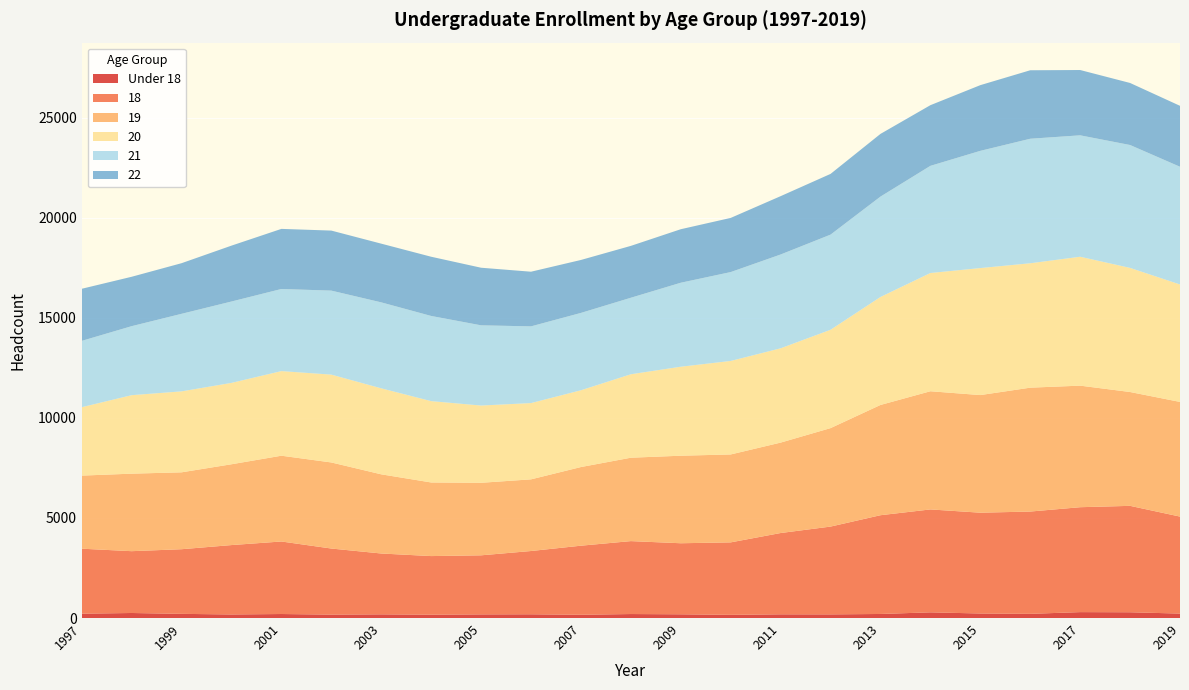

Reading left to right, extract all data points from this chart.

Under 18: 218	252	209	179	201	172	185	168	183	188	164	200	187	160	186	183	203	285	227	210	296	289	223
18: 3247	3089	3230	3467	3624	3301	3040	2928	2951	3161	3451	3644	3550	3621	4062	4387	4935	5142	5037	5111	5242	5317	4846
19: 3652	3873	3842	4038	4286	4301	3956	3678	3624	3581	3930	4167	4374	4393	4518	4920	5509	5905	5877	6190	6074	5688	5730
20: 3418	3922	4045	4066	4228	4389	4297	4064	3860	3811	3836	4170	4447	4672	4712	4914	5396	5908	6346	6216	6441	6202	5868
21: 3314	3448	3875	4066	4103	4197	4295	4256	4008	3833	3865	3823	4196	4441	4687	4754	5015	5355	5857	6222	6067	6140	5882
22: 2603	2468	2530	2792	3003	3000	2934	2959	2878	2731	2646	2592	2674	2706	2915	3034	3133	3031	3283	3422	3263	3100	3045